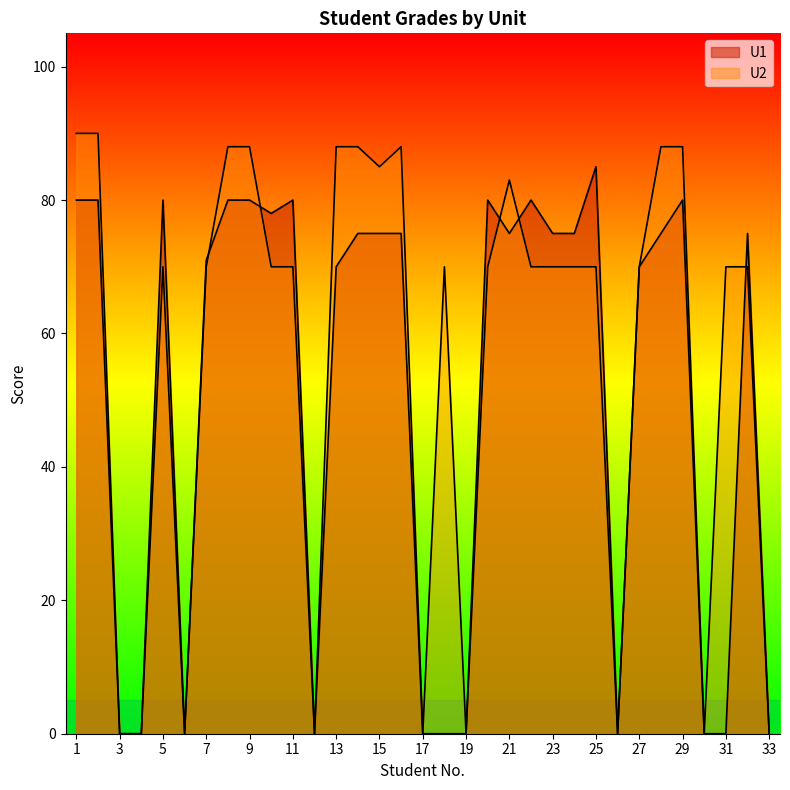

Does the chart display data point markers on the line(s)?

No